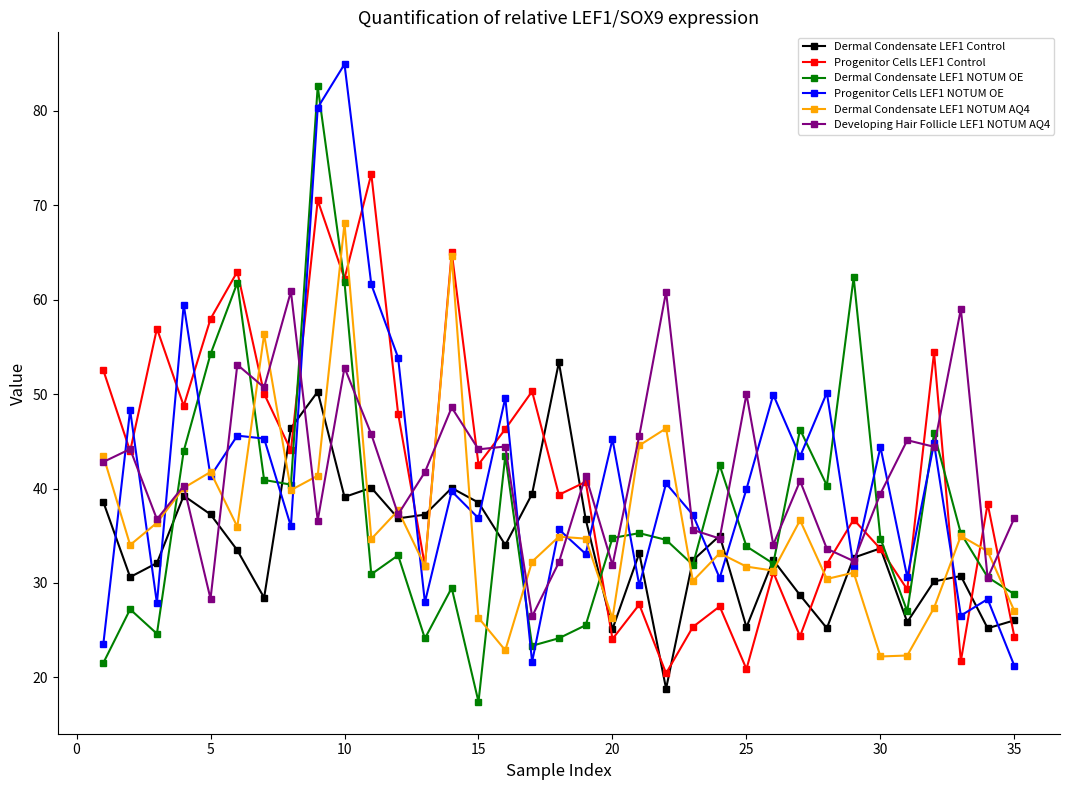

True or false: Dermal Condensate LEF1 NOTUM AQ4 and Dermal Condensate LEF1 Control cross at least once.

True